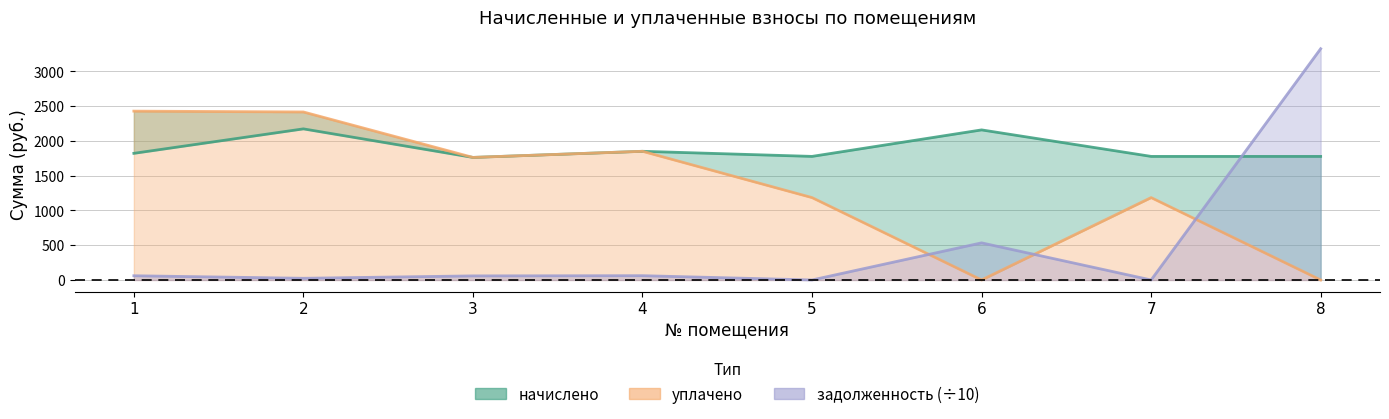

Where is the first local minimum for уплачено?

3